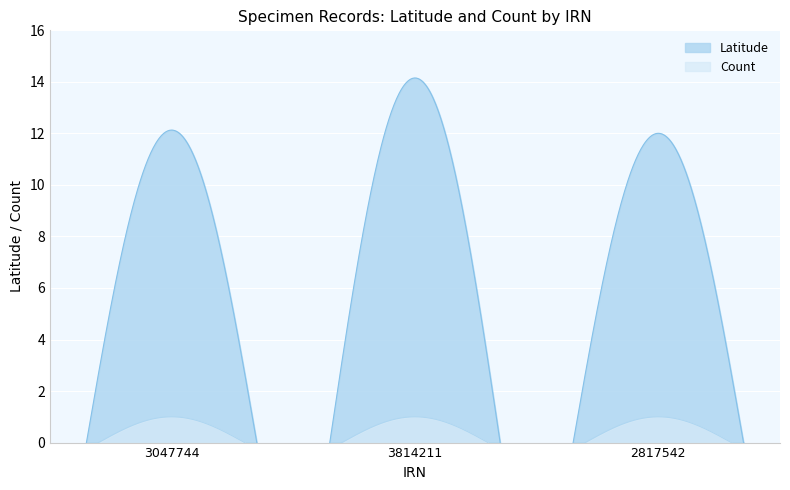

Rank the series by their average value, from highest to lowest.

Latitude, Count